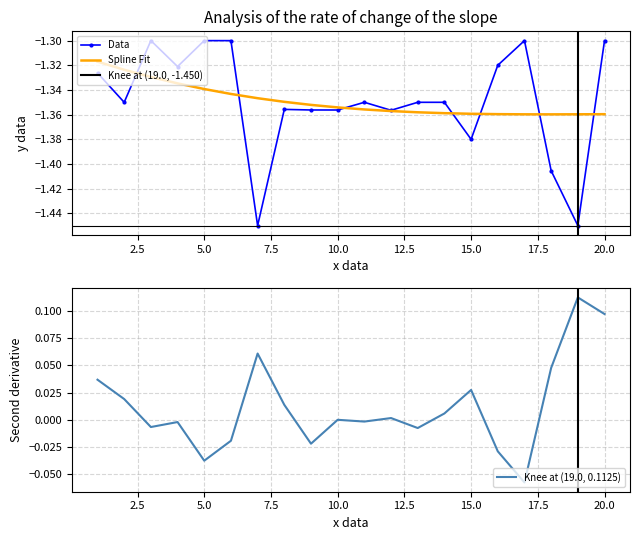

What is the value of the 18th point from the left?

-1.4